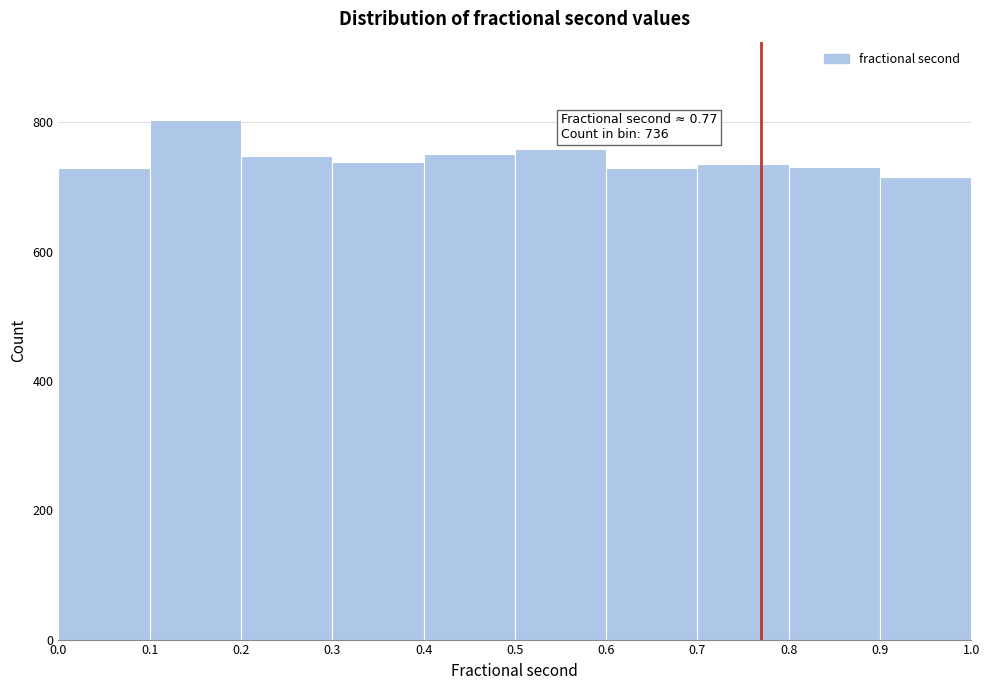

Over which range of the x-axis is the bar tallest?

0.1 to 0.2